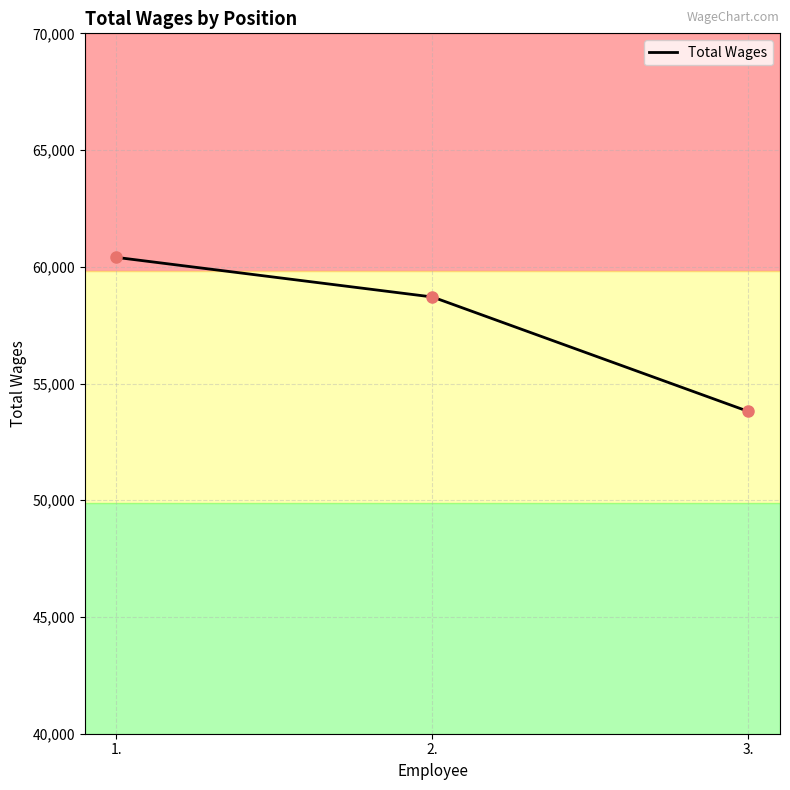

Between 3. and 1., which is larger?

1.